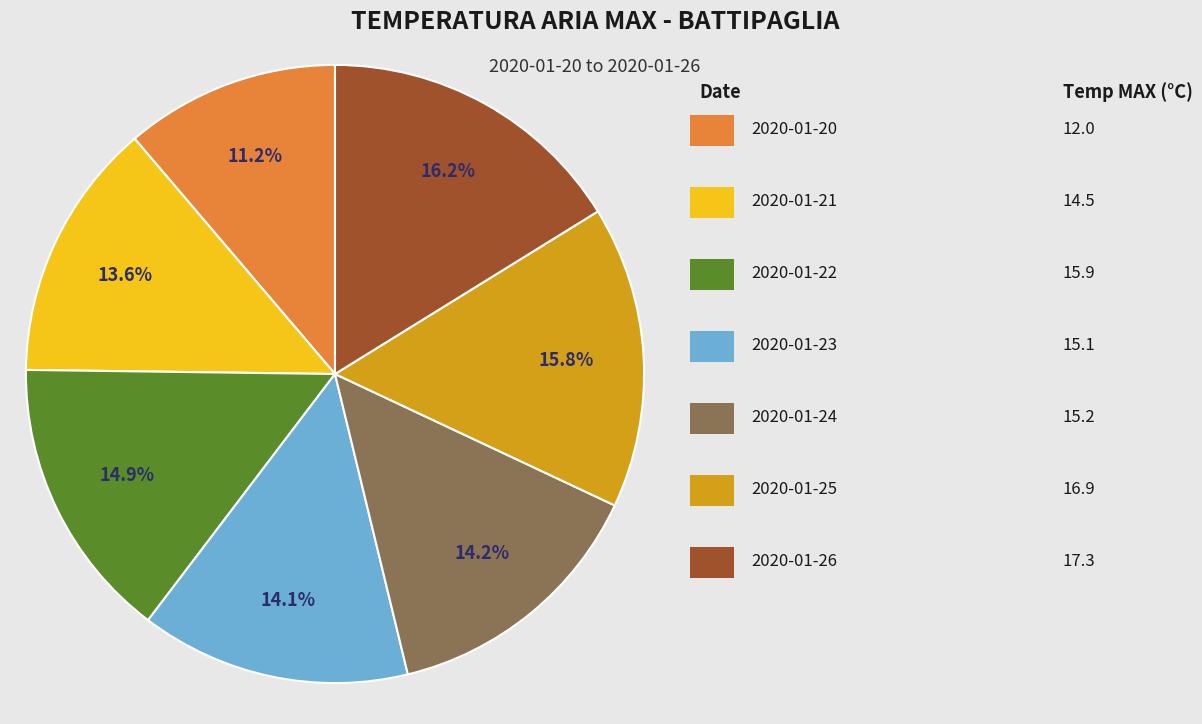

Does any single category account for the majority?

No